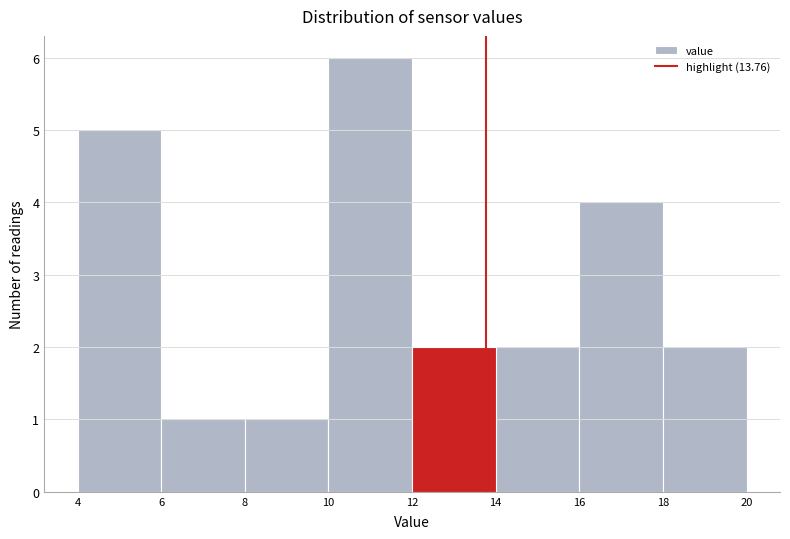

What is the height of the bar covering 12 to 14 on the x-axis? The values are not printed on the chart, so give them approximately, as read against the axis.

2